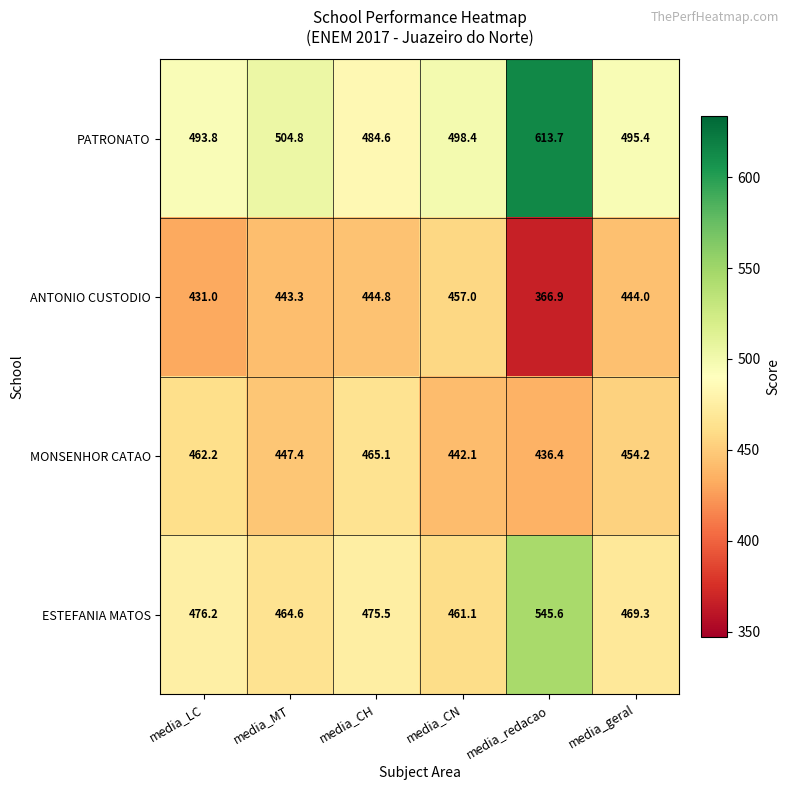

Reading left to right, transcribe all the data shown in this chart.

PATRONATO: media_LC=493.8	media_MT=504.8	media_CH=484.6	media_CN=498.4	media_redacao=613.7	media_geral=495.4
ANTONIO CUSTODIO: media_LC=431.0	media_MT=443.3	media_CH=444.8	media_CN=457.0	media_redacao=366.9	media_geral=444.0
MONSENHOR CATAO: media_LC=462.2	media_MT=447.4	media_CH=465.1	media_CN=442.1	media_redacao=436.4	media_geral=454.2
ESTEFANIA MATOS: media_LC=476.2	media_MT=464.6	media_CH=475.5	media_CN=461.1	media_redacao=545.6	media_geral=469.3